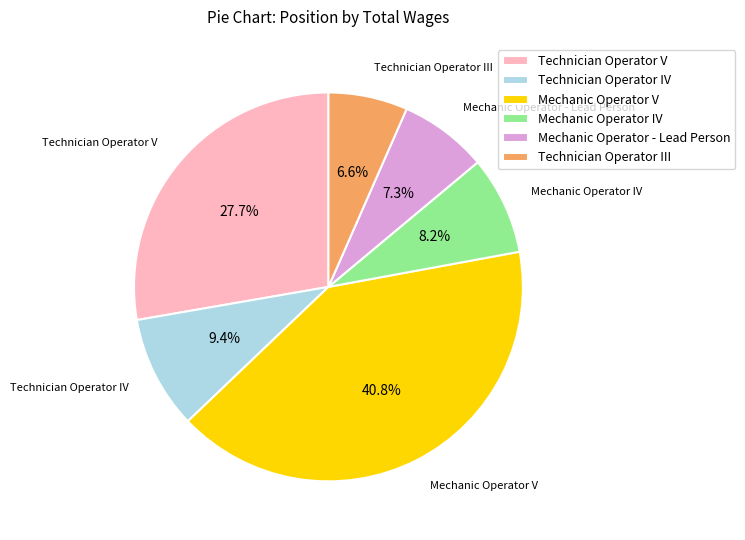

The Mechanic Operator V slice represents 52% of the pie. True or false?

False